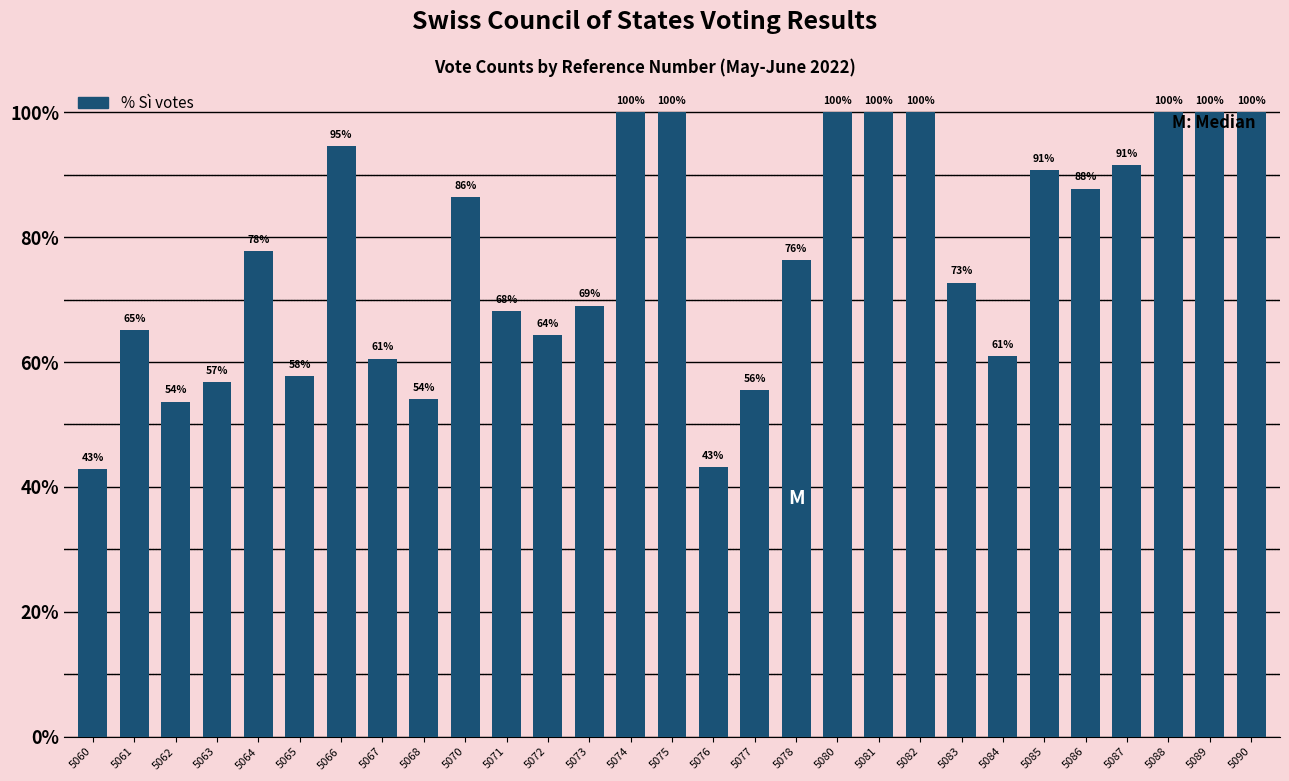

Does the chart contain stacked bars?

No